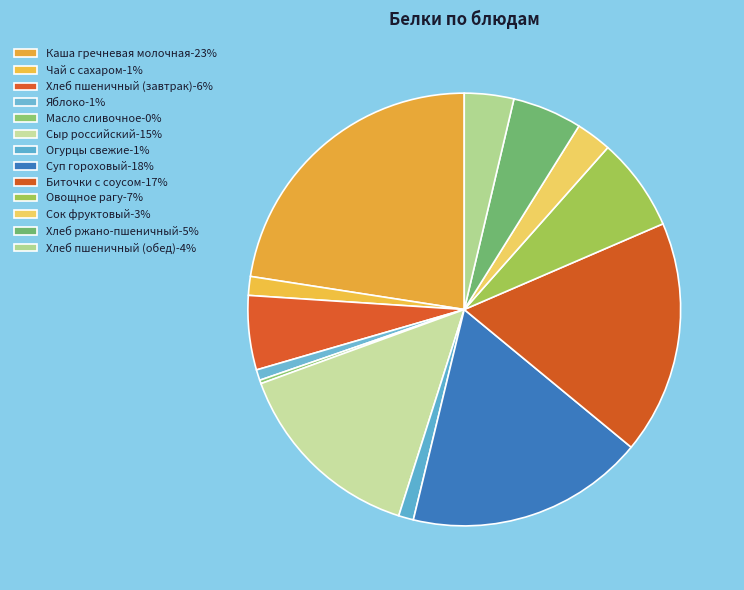

To the nearest percent, what is the combined percentage of Биточки с соусом and Чай с сахаром?

19%